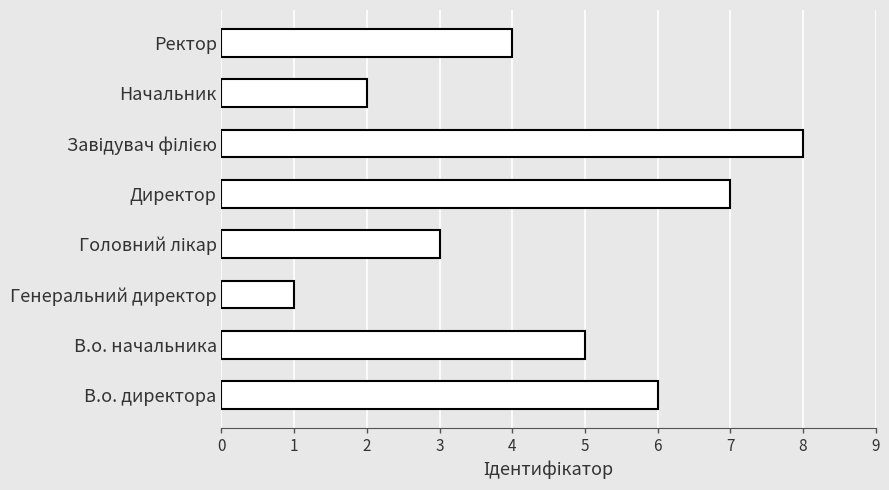

How many values are between 3 and 7?

5